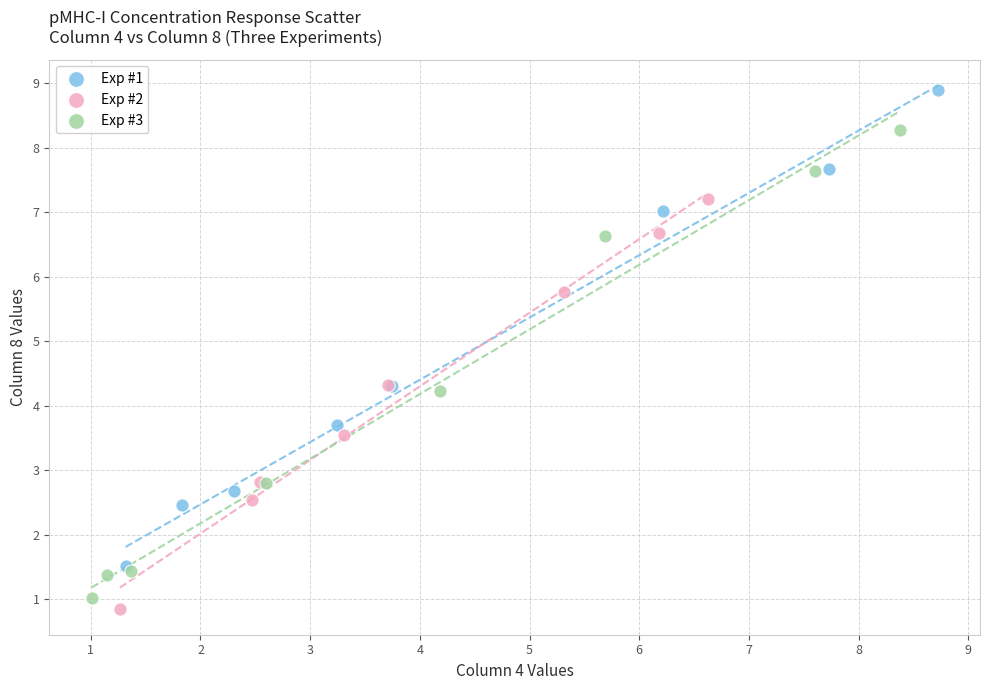

Which series has the widest spread of Y values?

Exp #1